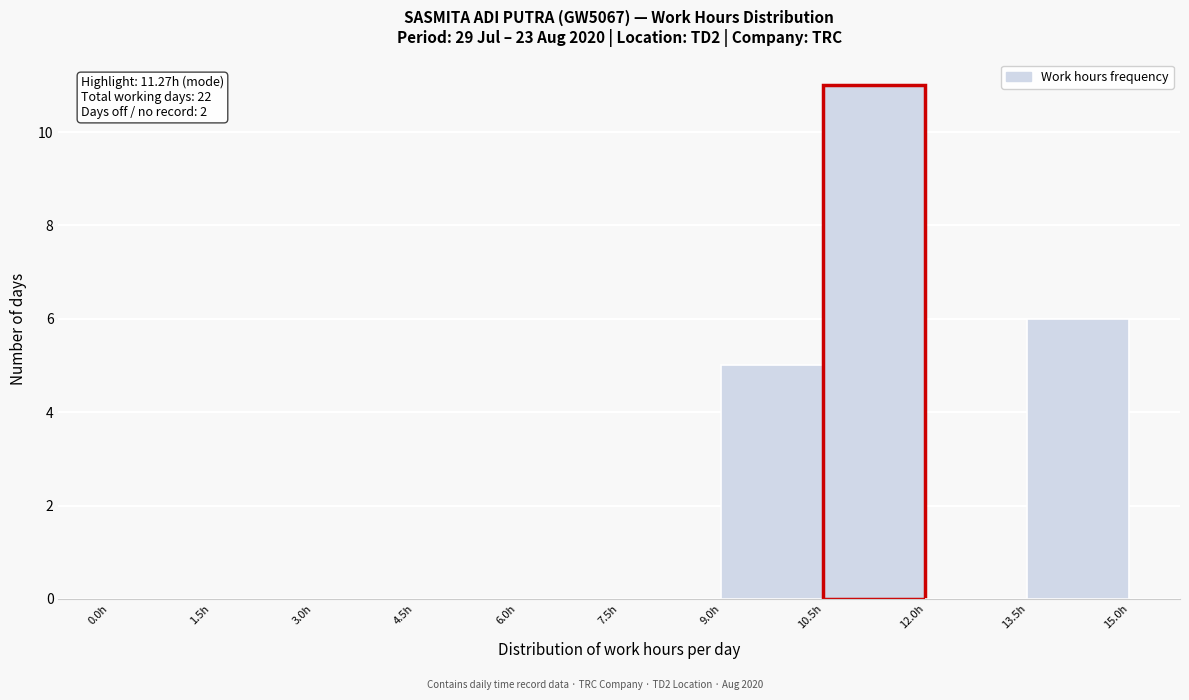

Over which range of the x-axis is the bar tallest?

10.5 to 12.0